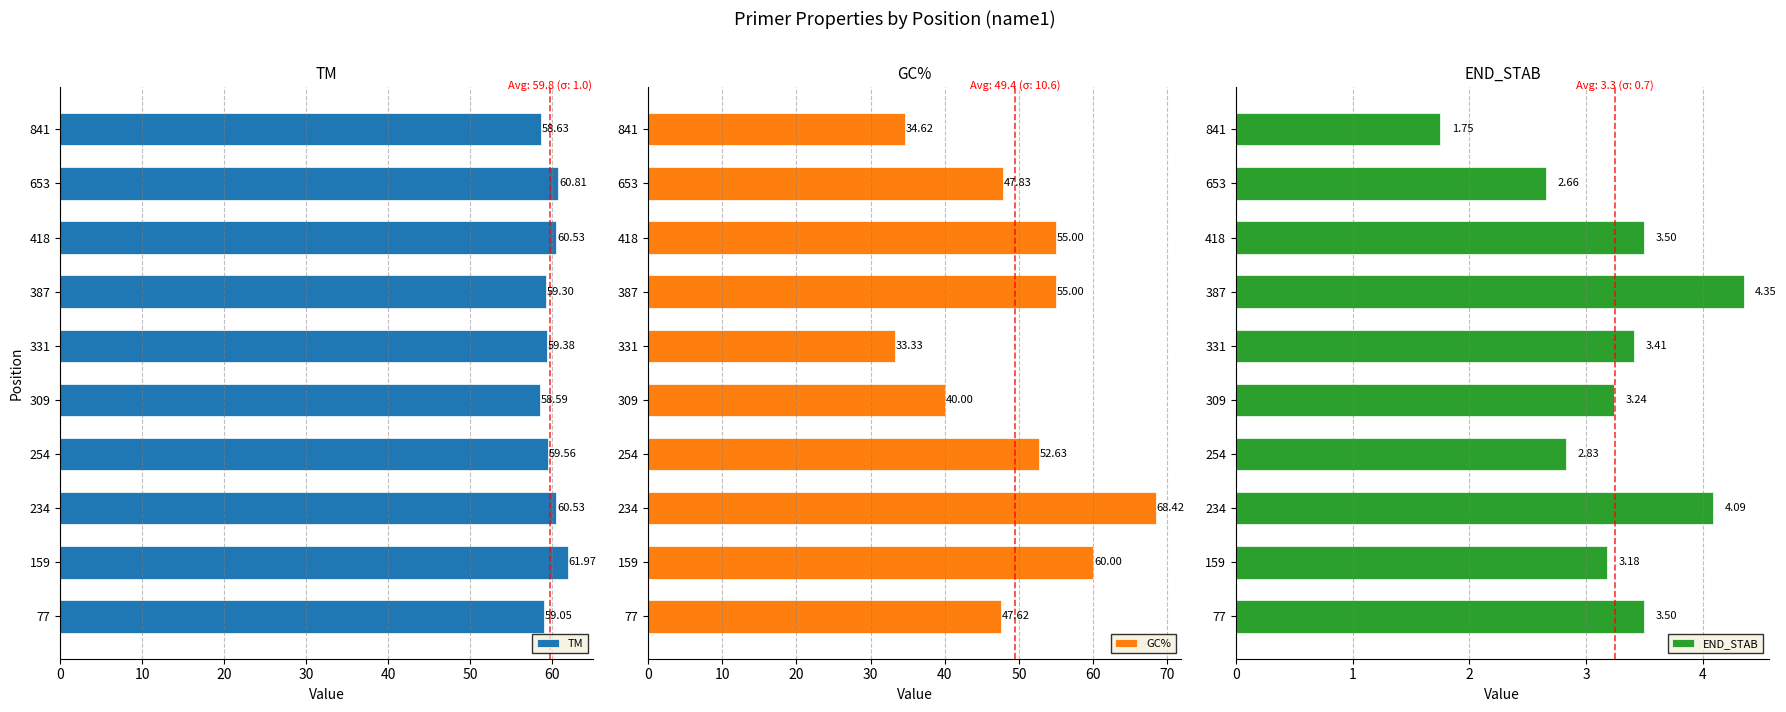

Reading left to right, extract all data points from this chart.

TM: 59.0	62.0	60.5	59.6	58.6	59.4	59.3	60.5	60.8	58.6
GC%: 47.6	60.0	68.4	52.6	40.0	33.3	55.0	55.0	47.8	34.6
END_STAB: 3.5	3.2	4.1	2.8	3.2	3.4	4.3	3.5	2.7	1.8